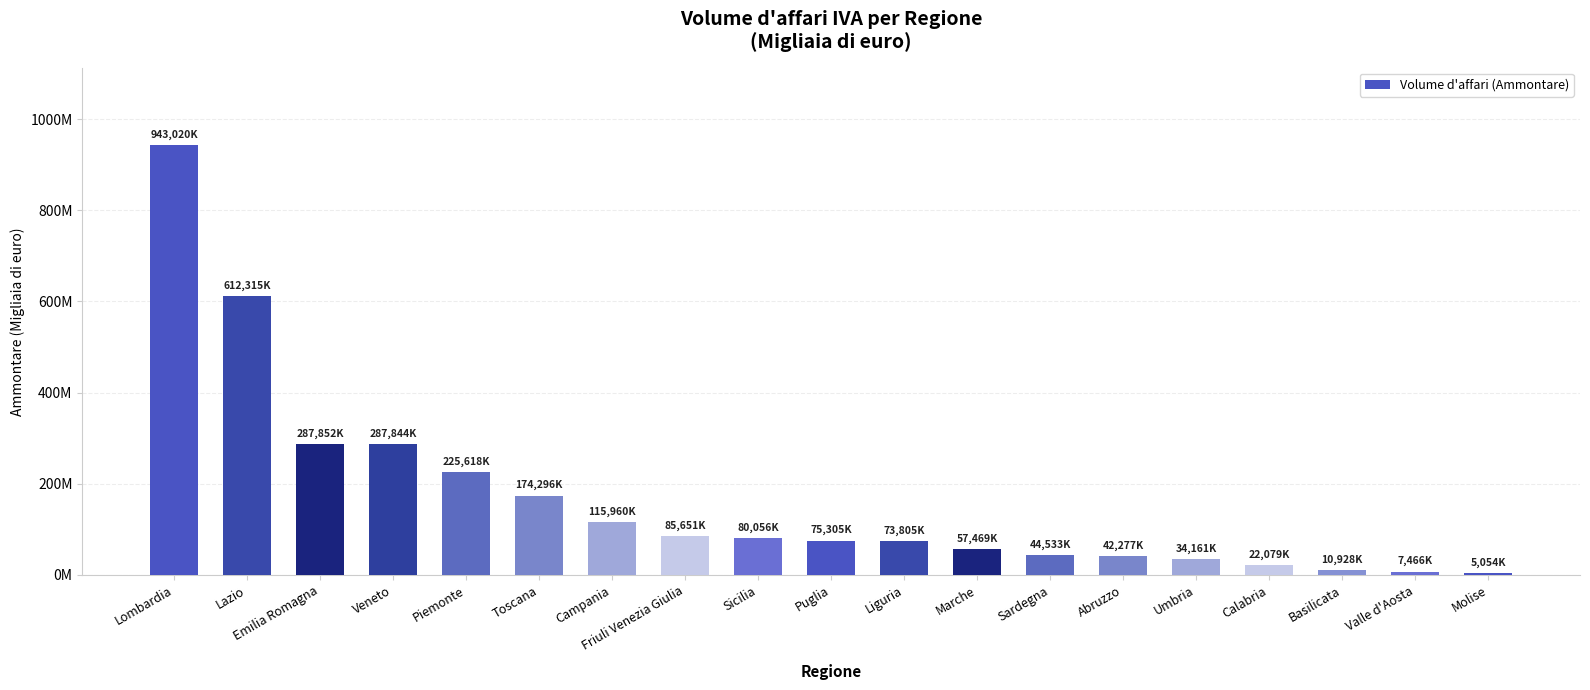

Are the bars horizontal?

No